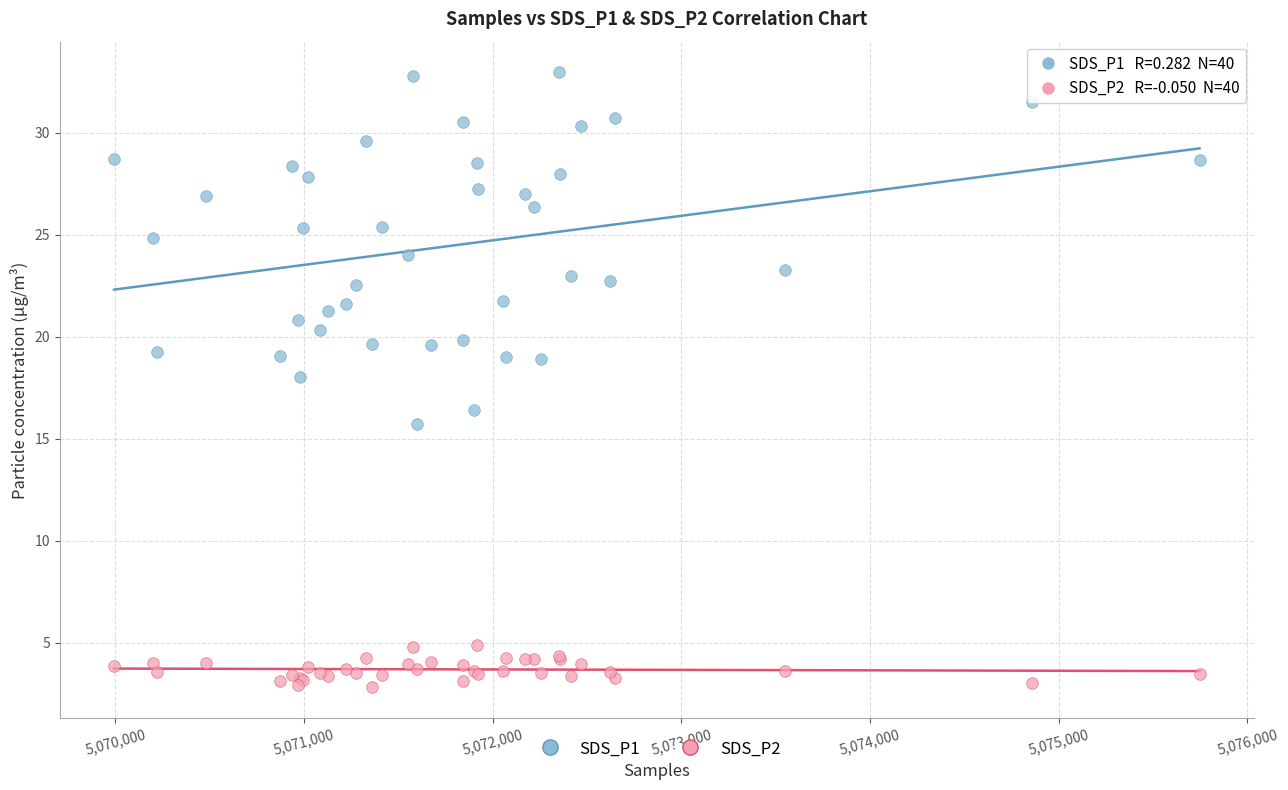

What are all the series names shown in the legend?

SDS_P1, SDS_P2